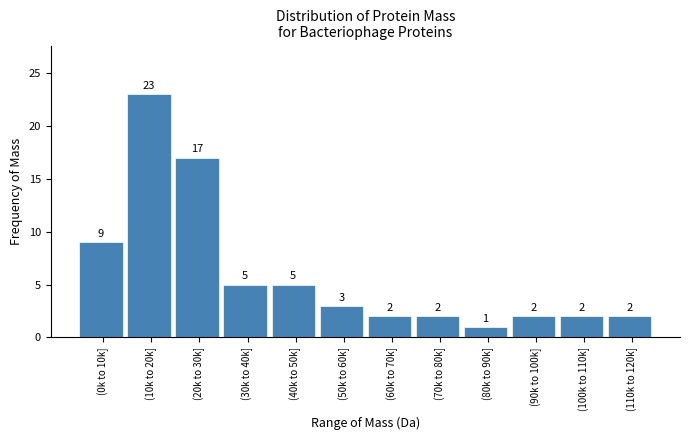

Reading left to right, extract all data points from this chart.

9	23	17	5	5	3	2	2	1	2	2	2